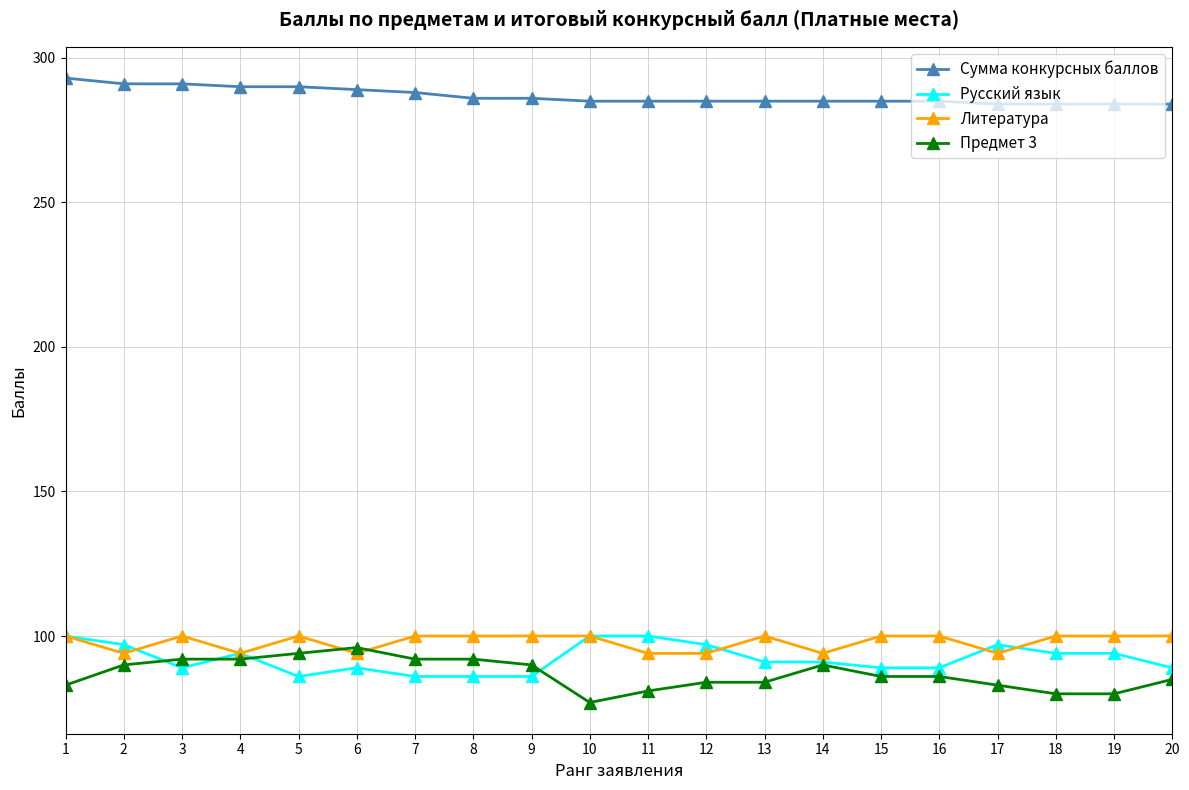

Which series has the largest range (max minus min)?

Предмет 3